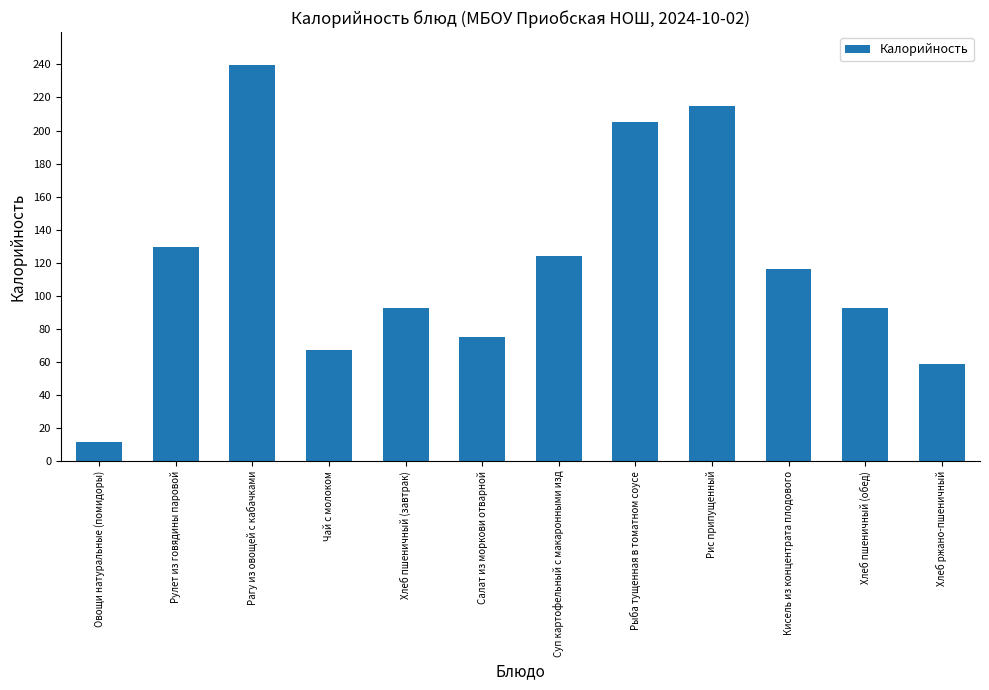

What is the difference between the maximum and second lowest values?

180.6